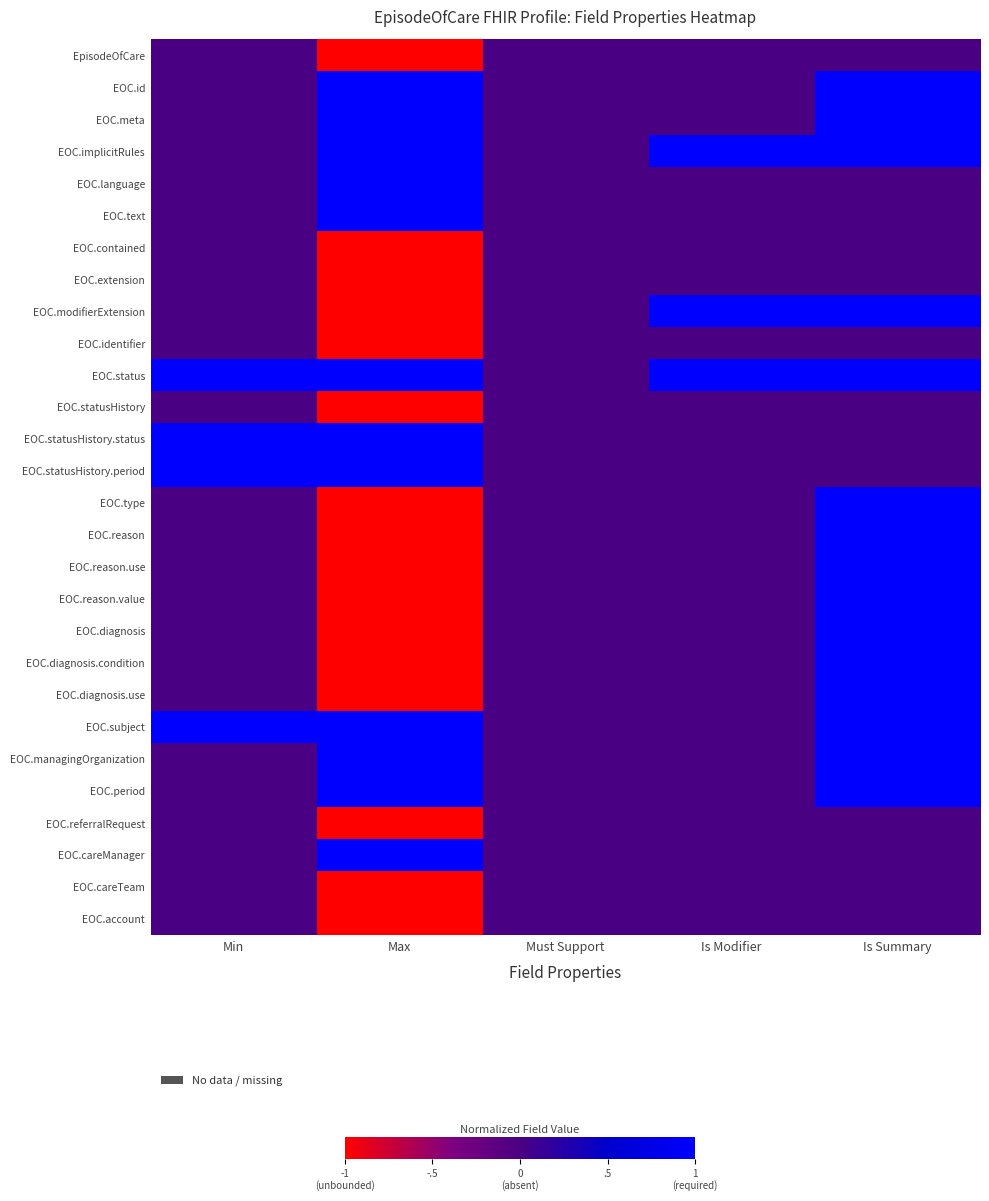

Rank the series at Min from lowest to highest value.

EpisodeOfCare, EOC.id, EOC.meta, EOC.implicitRules, EOC.language, EOC.text, EOC.contained, EOC.extension, EOC.modifierExtension, EOC.identifier, EOC.statusHistory, EOC.type, EOC.reason, EOC.reason.use, EOC.reason.value, EOC.diagnosis, EOC.diagnosis.condition, EOC.diagnosis.use, EOC.managingOrganization, EOC.period, EOC.referralRequest, EOC.careManager, EOC.careTeam, EOC.account, EOC.status, EOC.statusHistory.status, EOC.statusHistory.period, EOC.subject